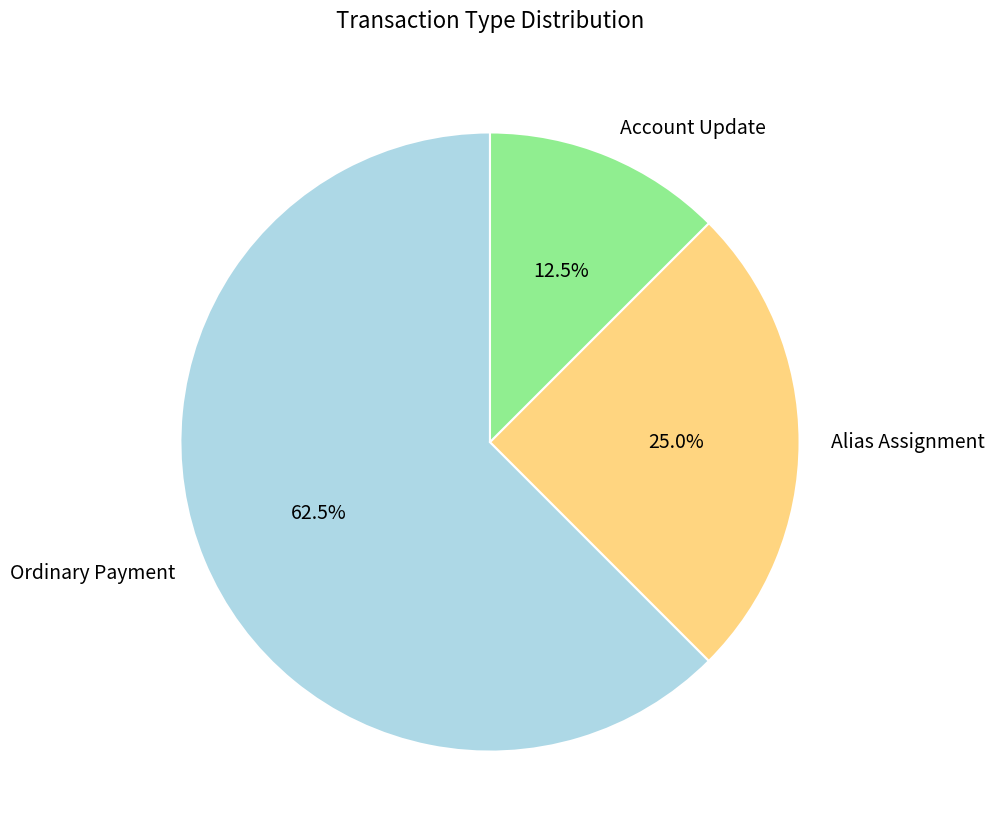

Rank the categories by value from highest to lowest.

Ordinary Payment, Alias Assignment, Account Update